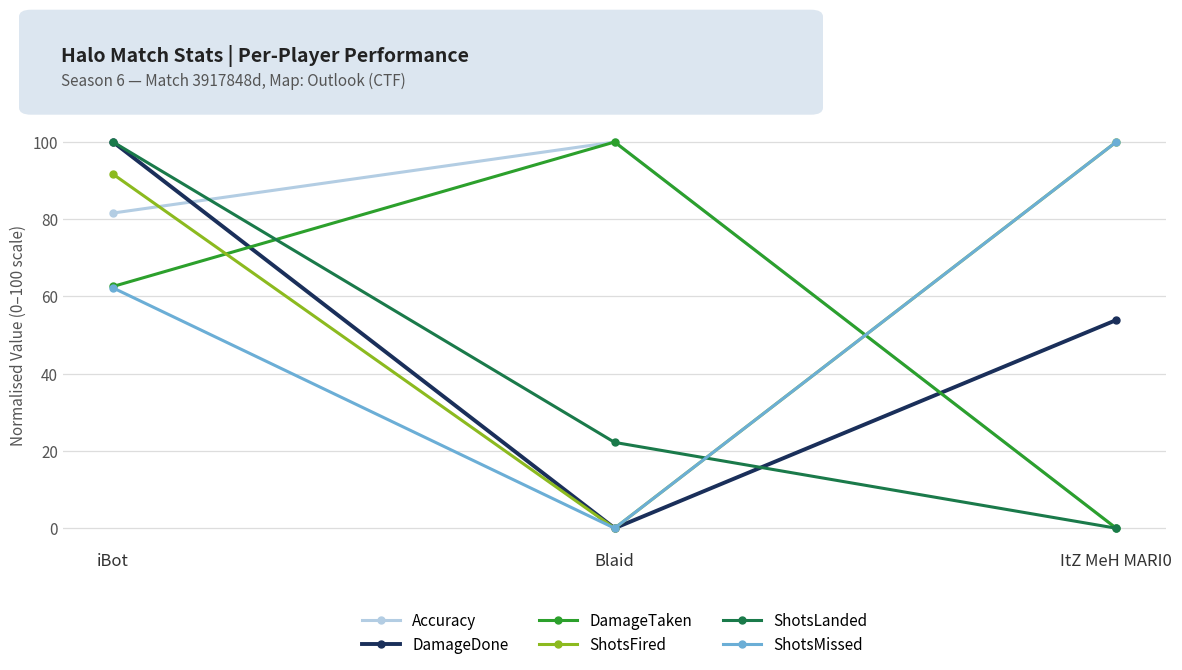

What is the label of the 1st point from the left?

iBot